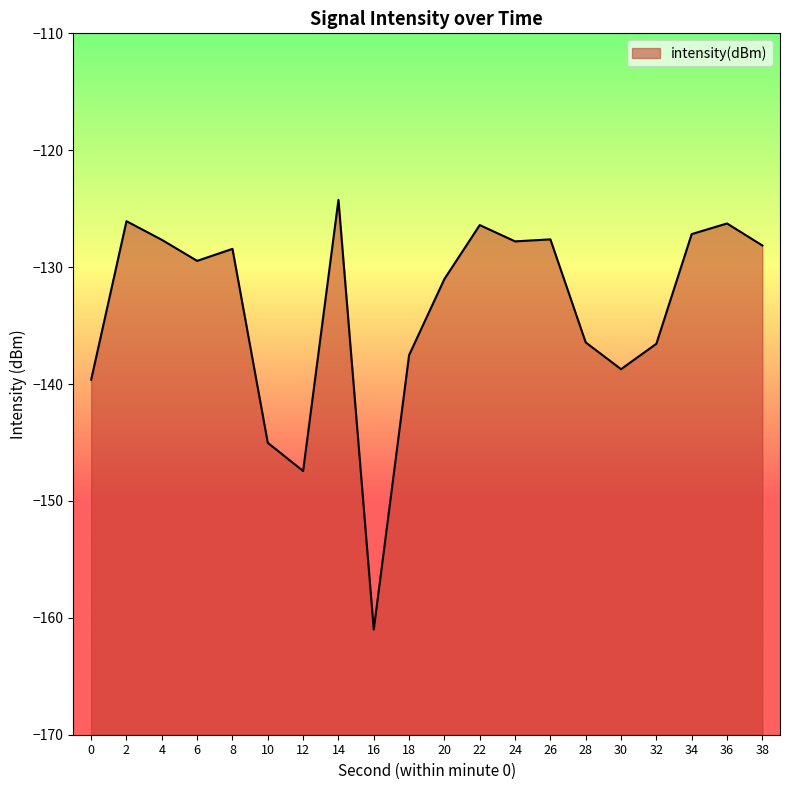

Which has a higher value, 10 or 38?

38